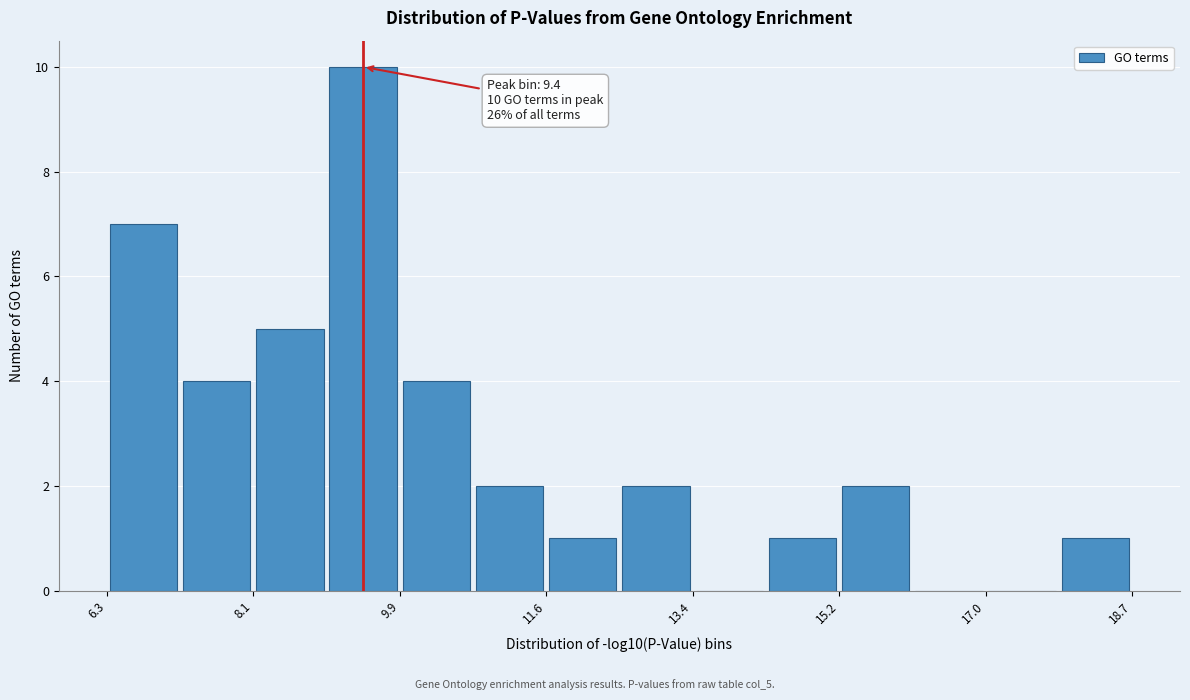

Which range on the x-axis has the tallest bar?

9.0 to 9.8